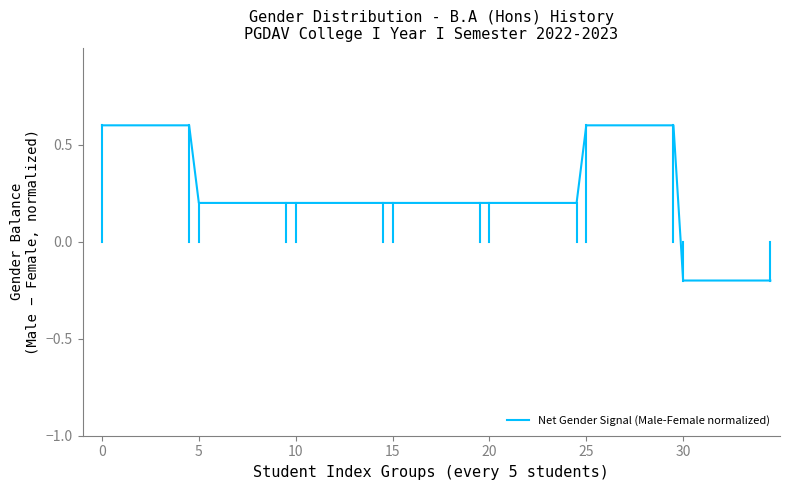

How many lines are shown in the chart?

1